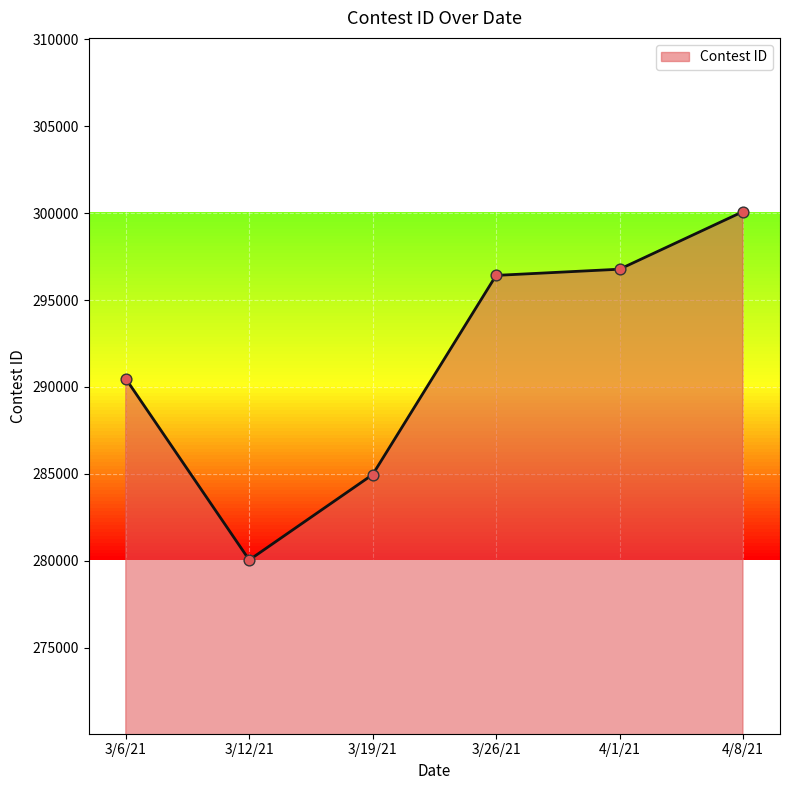

What is the change in value from 3/6/21 to 3/19/21?

-5515